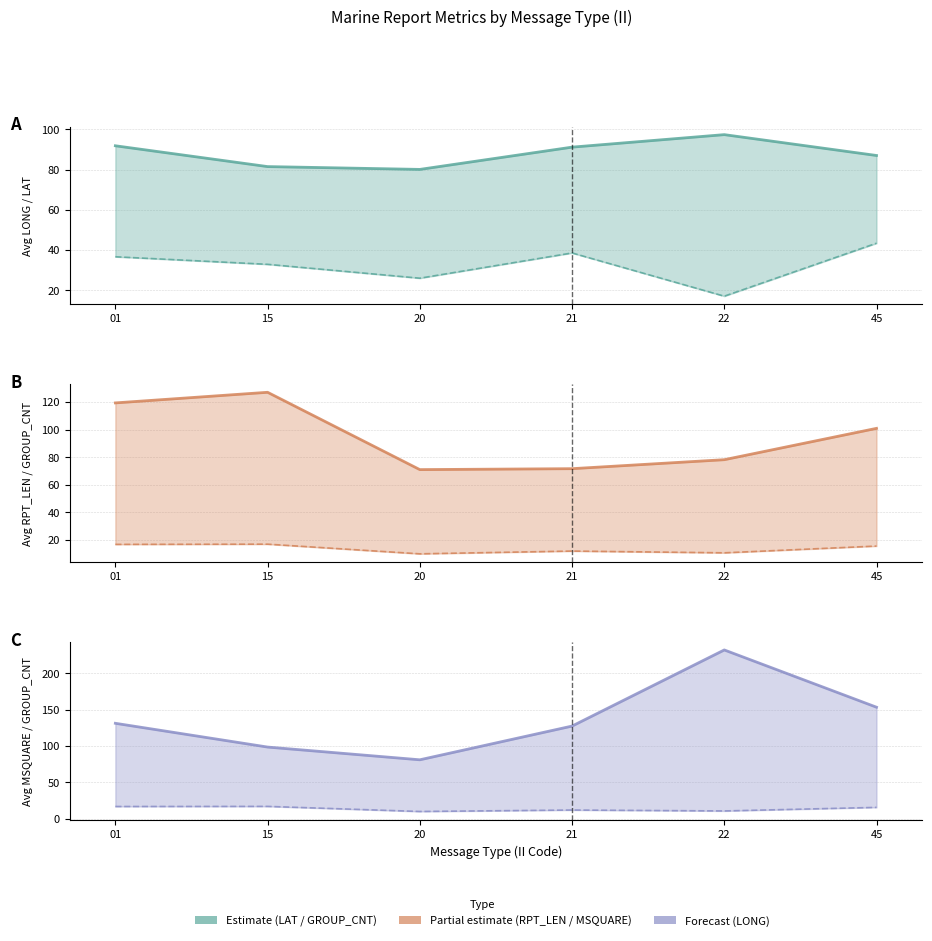

Rank the series at 21 from highest to lowest value.

MSQUARE, LONG, RPT_LEN, LAT, GROUP_CNT